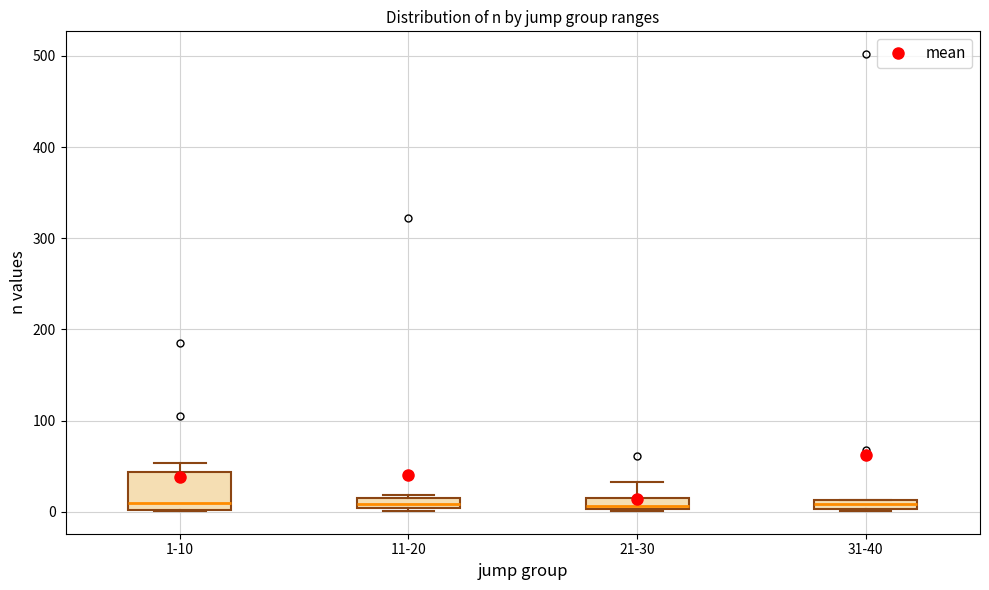

Comparing the boxes themselves (not the whiskers), which one is the tallest?

1-10